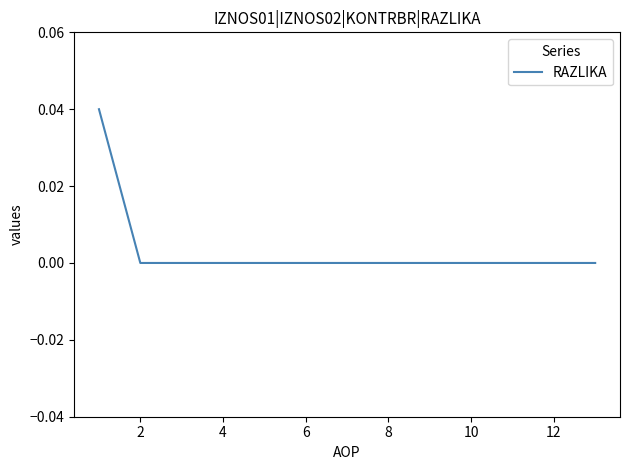

Count the number of categories in the chart.

13